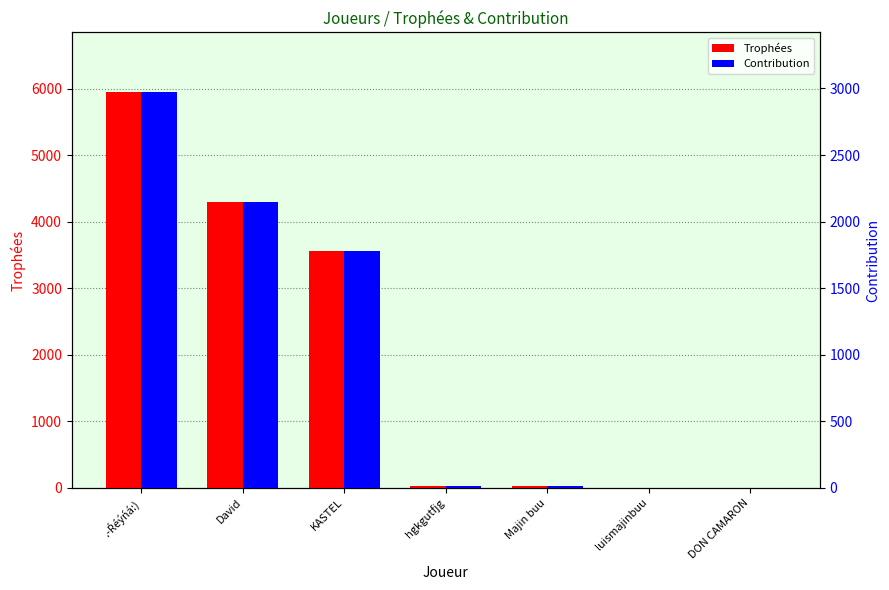

The value of Contribution at .-Ŕéýńá:) is 2975. True or false?

True